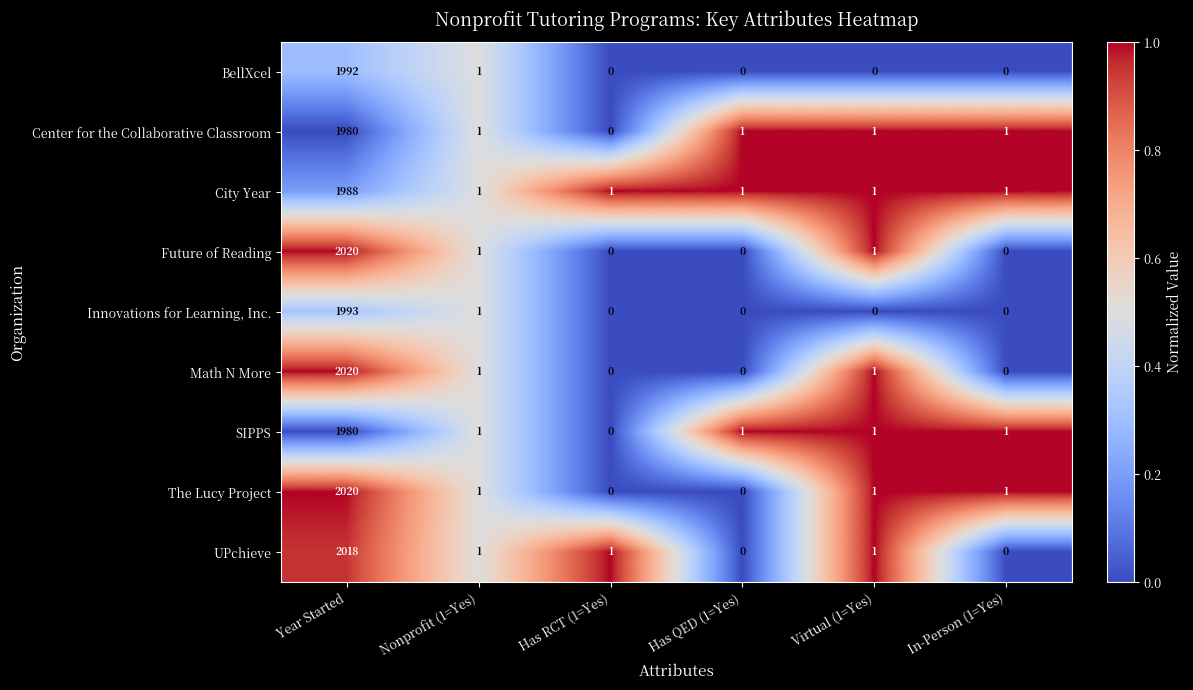

Count the number of categories in the chart.

6